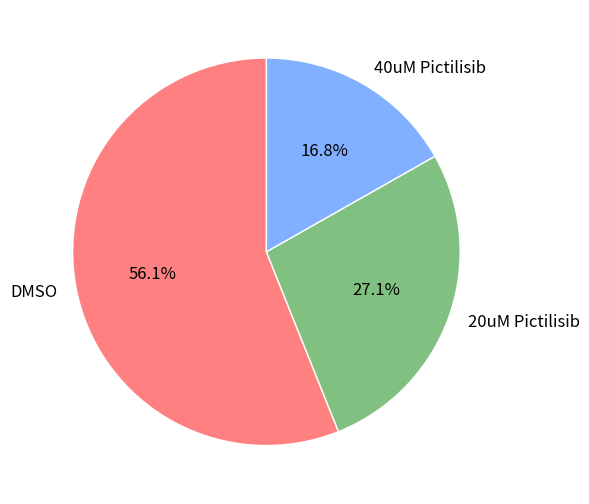

Is there a majority slice in this chart?

Yes